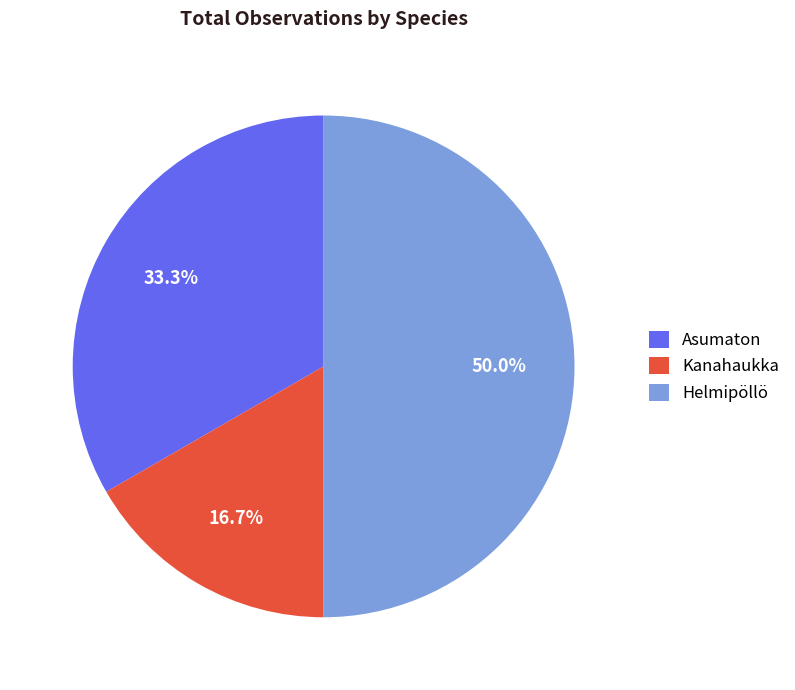

Is Kanahaukka the majority of the pie?

No